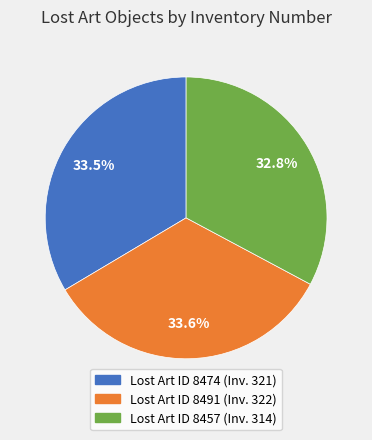

How many slices are in this pie chart?

3